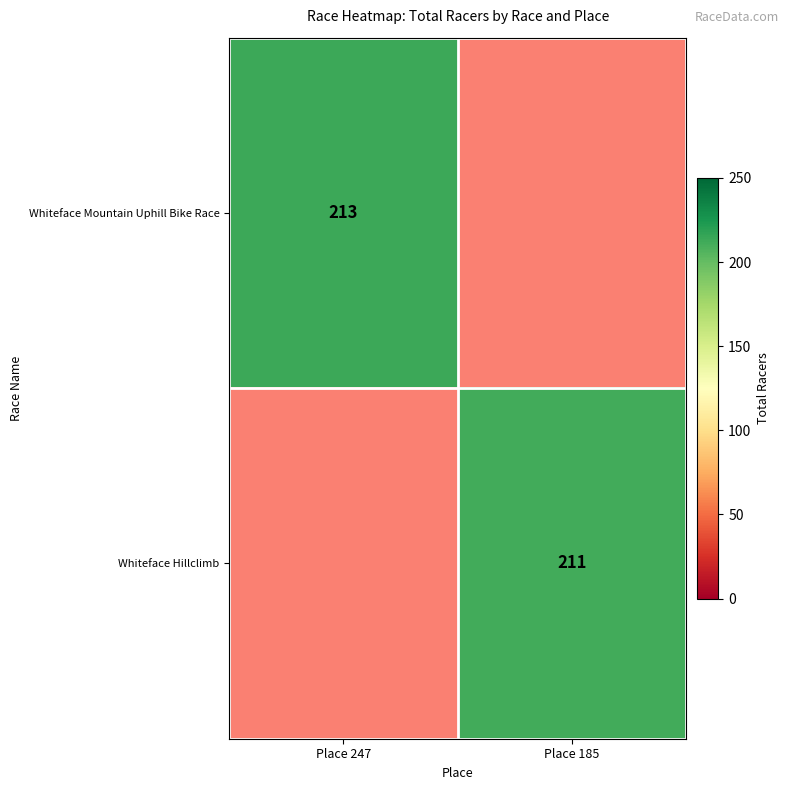

Which has a higher value, Place 185 or Place 247?

Place 247